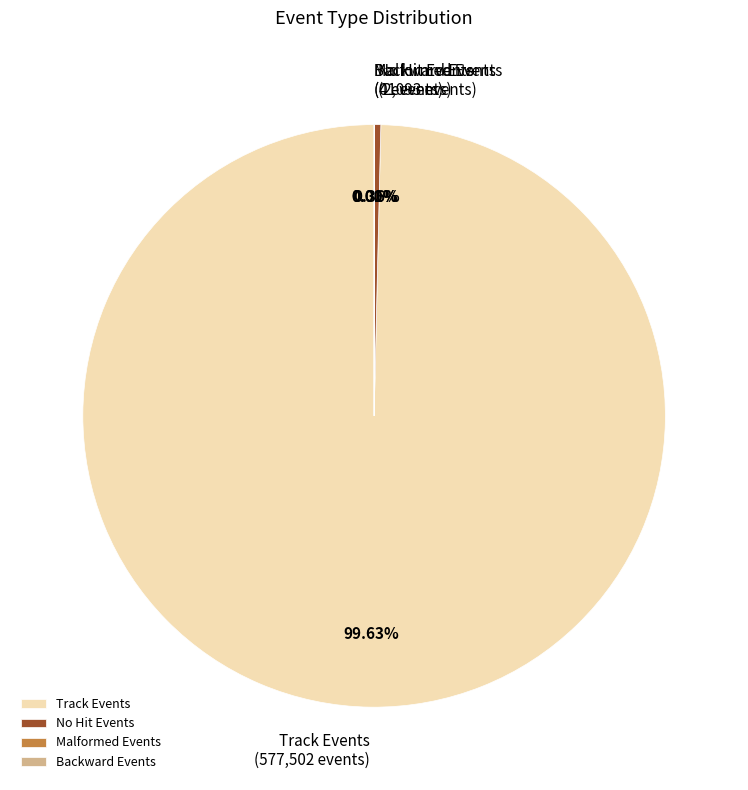

What is the majority slice?

Track Events